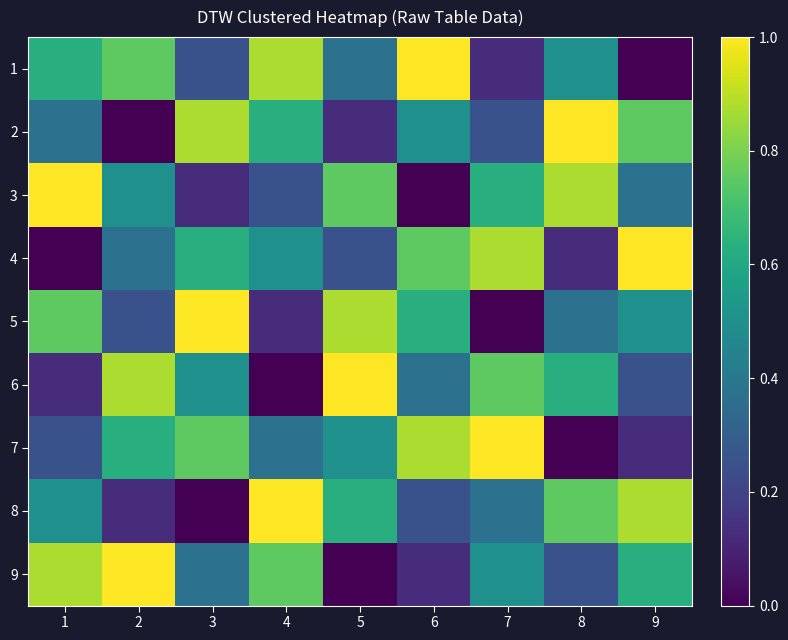

Reading left to right, list all the values displayed in this chart.

1: 1=0.6	2=0.8	3=0.2	4=0.9	5=0.4	6=1.0	7=0.1	8=0.5	9=0.0
2: 1=0.4	2=0.0	3=0.9	4=0.6	5=0.1	6=0.5	7=0.2	8=1.0	9=0.8
3: 1=1.0	2=0.5	3=0.1	4=0.2	5=0.8	6=0.0	7=0.6	8=0.9	9=0.4
4: 1=0.0	2=0.4	3=0.6	4=0.5	5=0.2	6=0.8	7=0.9	8=0.1	9=1.0
5: 1=0.8	2=0.2	3=1.0	4=0.1	5=0.9	6=0.6	7=0.0	8=0.4	9=0.5
6: 1=0.1	2=0.9	3=0.5	4=0.0	5=1.0	6=0.4	7=0.8	8=0.6	9=0.2
7: 1=0.2	2=0.6	3=0.8	4=0.4	5=0.5	6=0.9	7=1.0	8=0.0	9=0.1
8: 1=0.5	2=0.1	3=0.0	4=1.0	5=0.6	6=0.2	7=0.4	8=0.8	9=0.9
9: 1=0.9	2=1.0	3=0.4	4=0.8	5=0.0	6=0.1	7=0.5	8=0.2	9=0.6